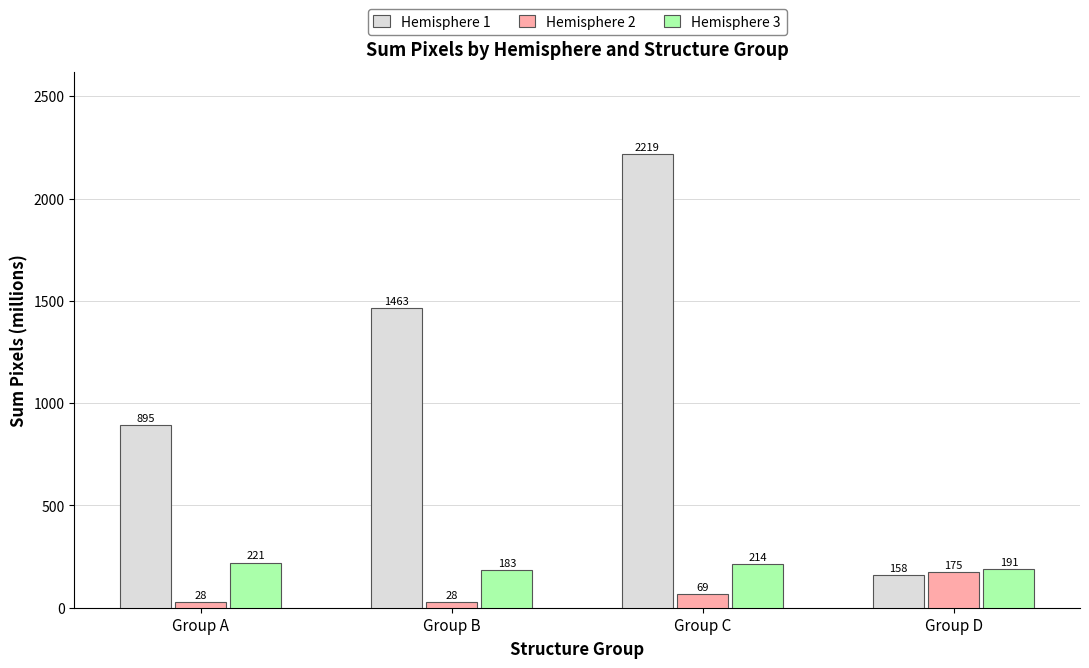

What is the minimum value for Hemisphere 1?

158.4